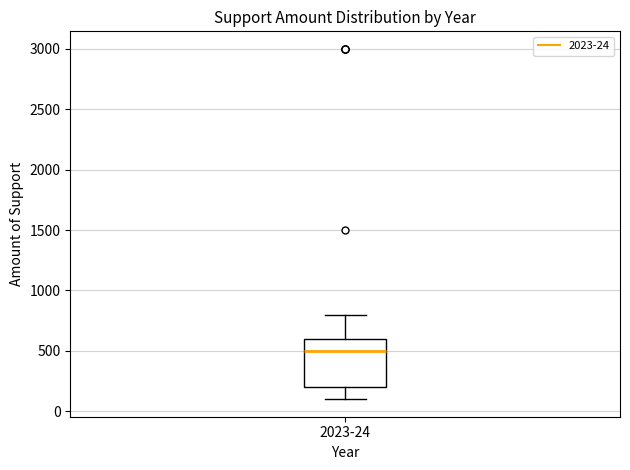

Where is the upper edge of the box for 2023-24 on the y-axis? The values are not printed on the chart, so give them approximately, as read against the axis.

600